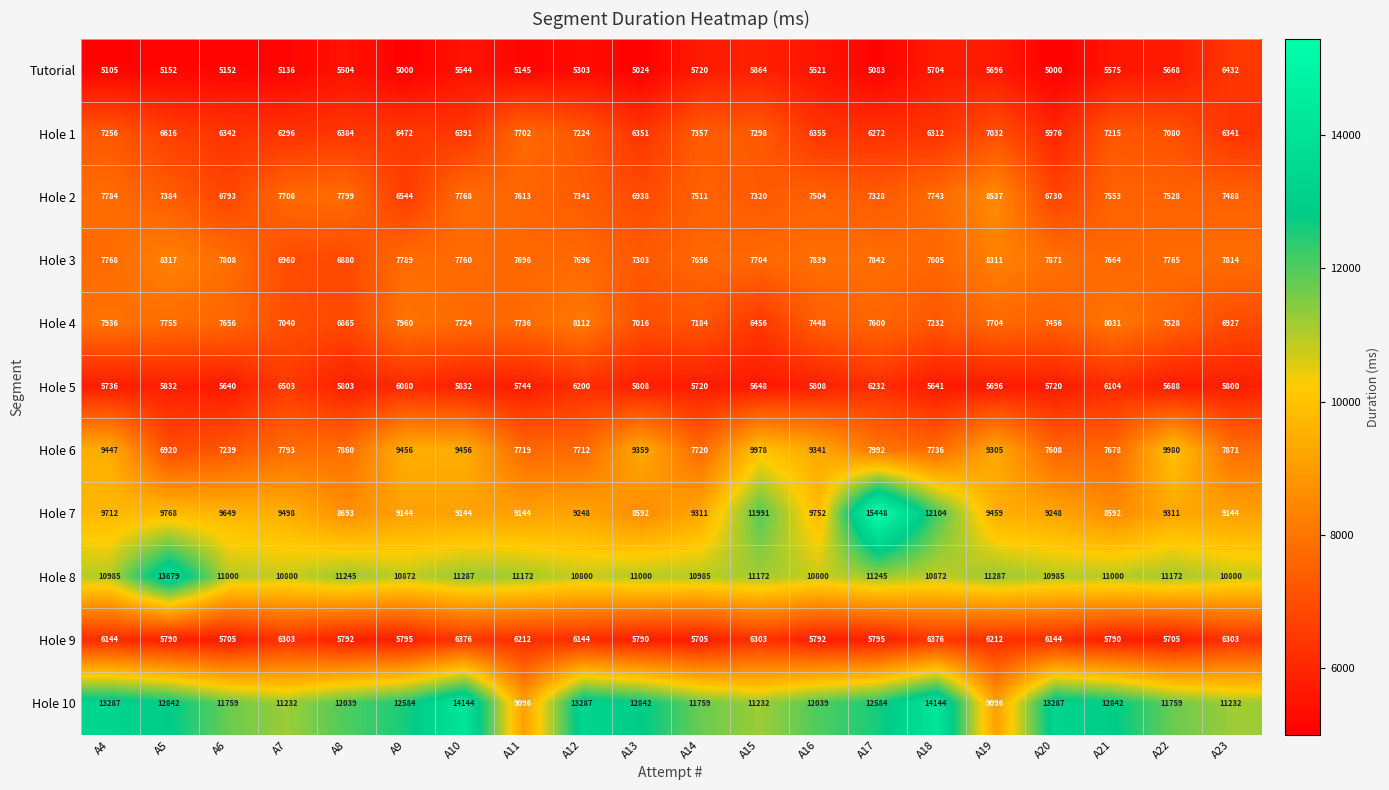

Which series changed the most between A10 and A20?

Hole 6